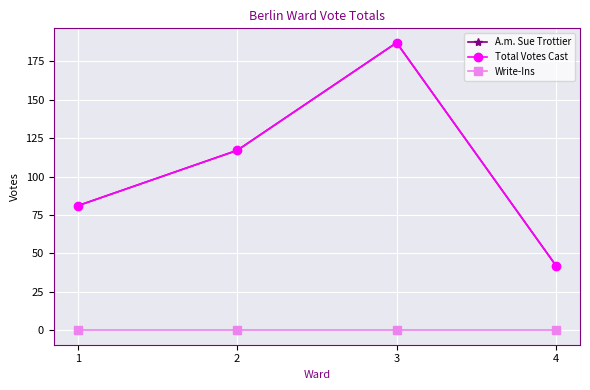

Does the chart have visible grid lines?

Yes